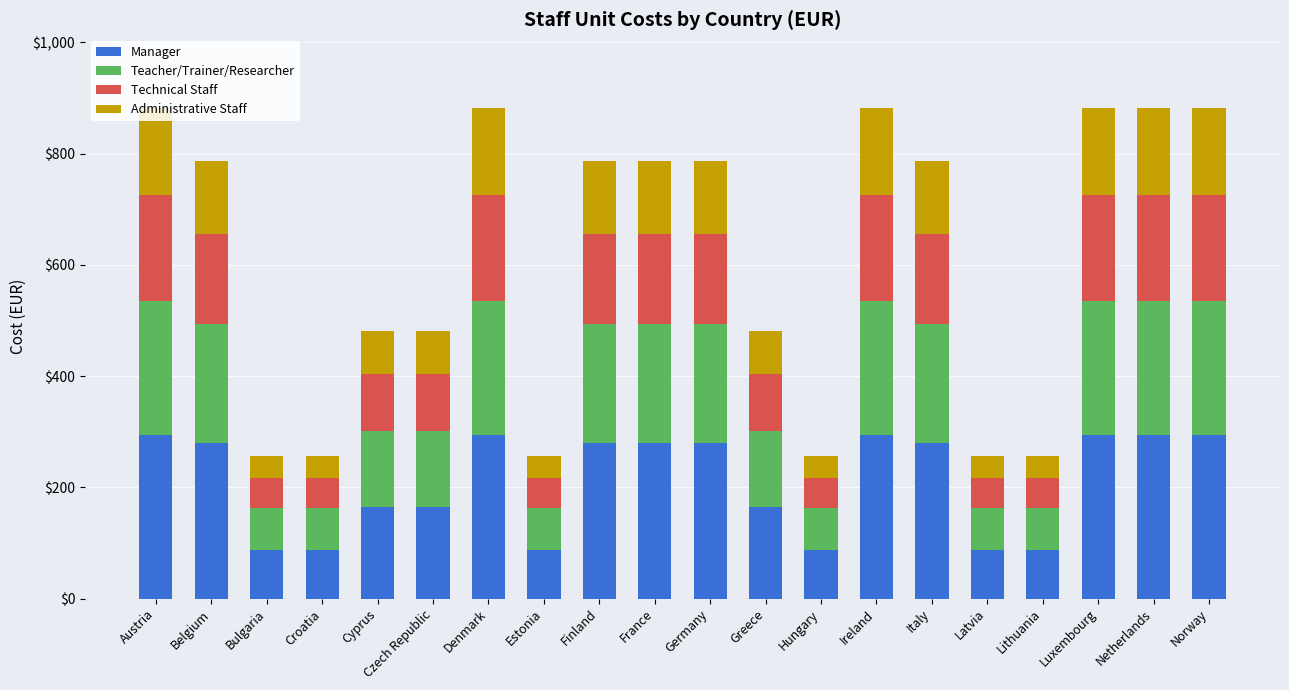

What is the total value across all series at Norway?

882